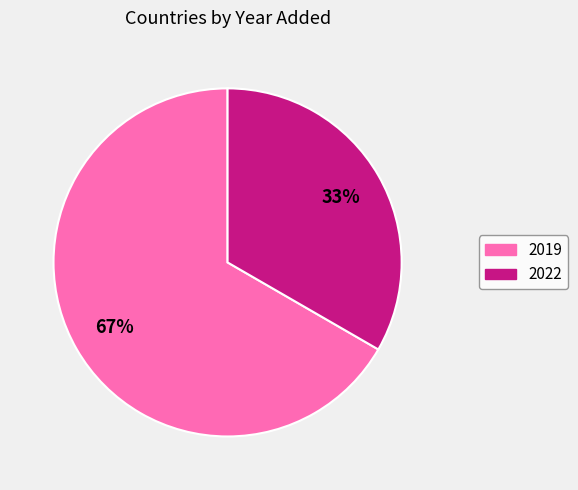

To the nearest percent, what is the average slice percentage?

50%